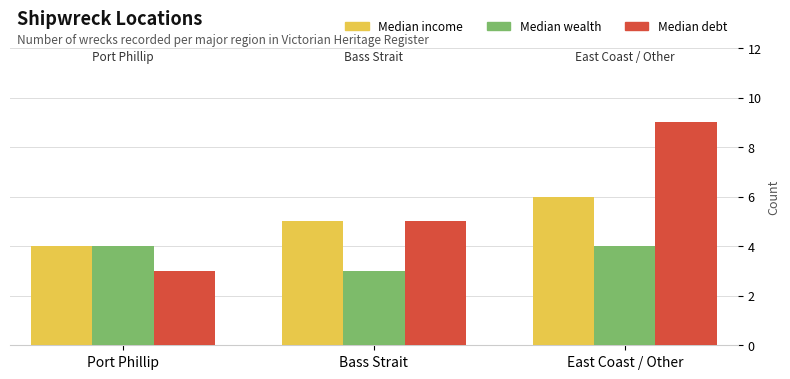

What is the difference between the Median debt values at Bass Strait and Port Phillip?

2